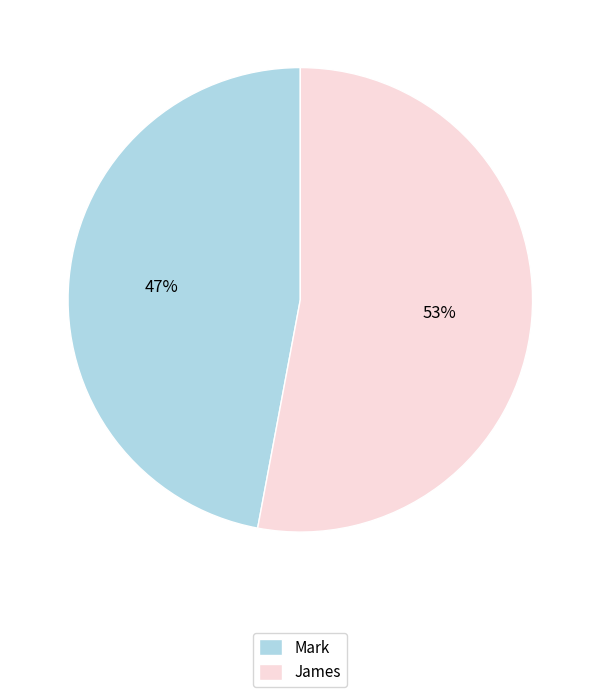

Count the number of slices in the pie.

2